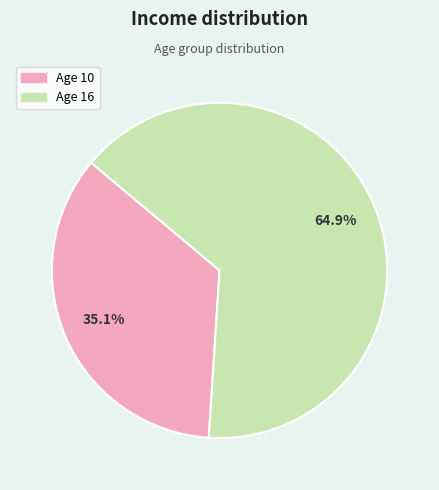

Is there a majority slice in this chart?

Yes